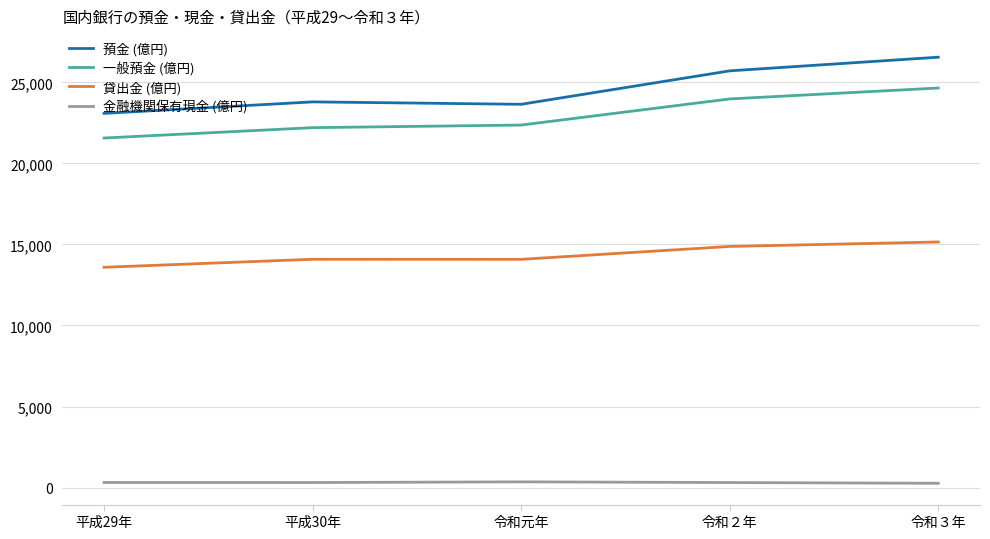

Is it true that 一般預金 (億円) equals 38861 at 令和元年?

False